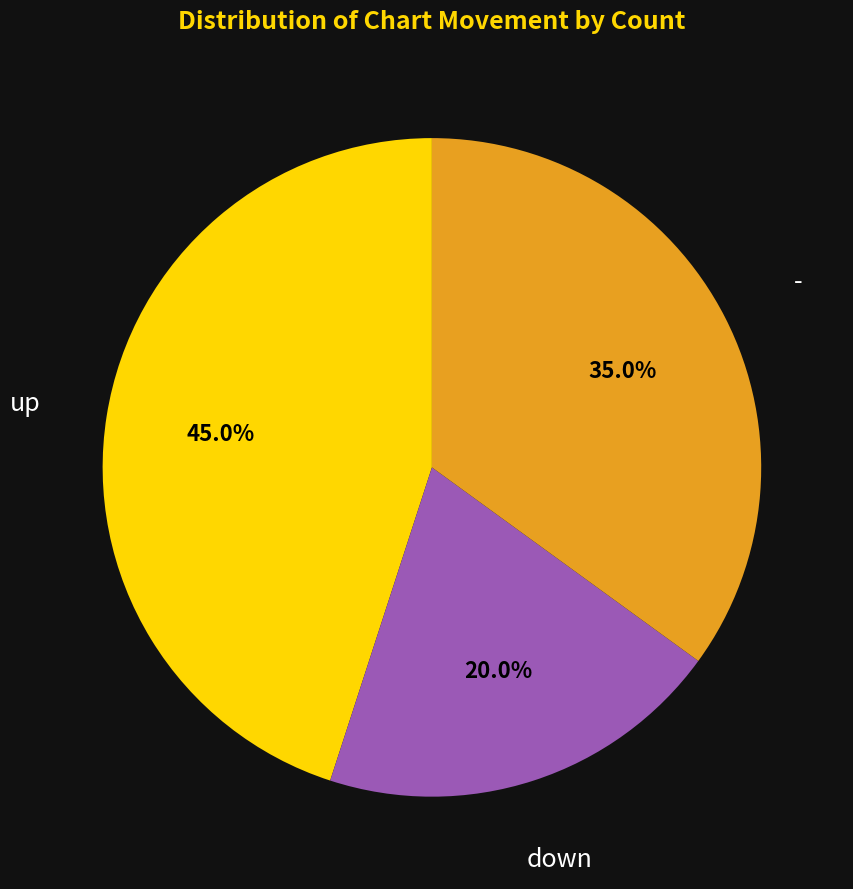

Does any single category account for the majority?

No